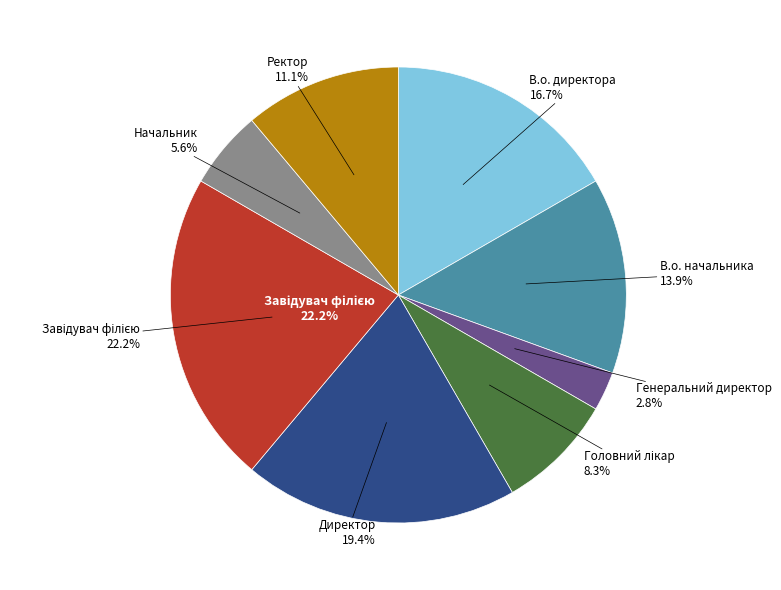

Is Директор the majority of the pie?

No